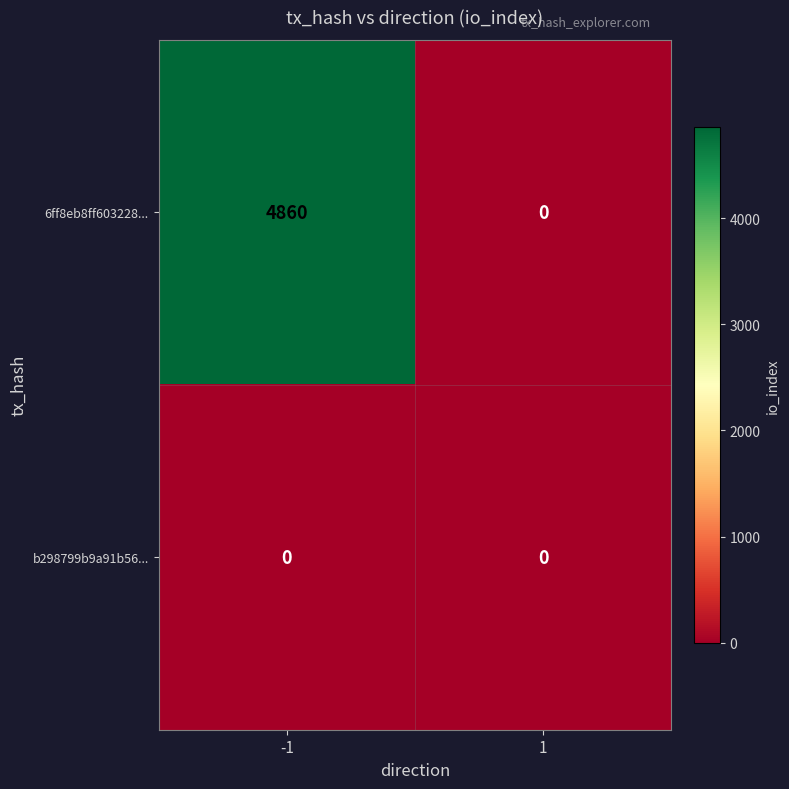

What is the total value across all series at -1?

4860